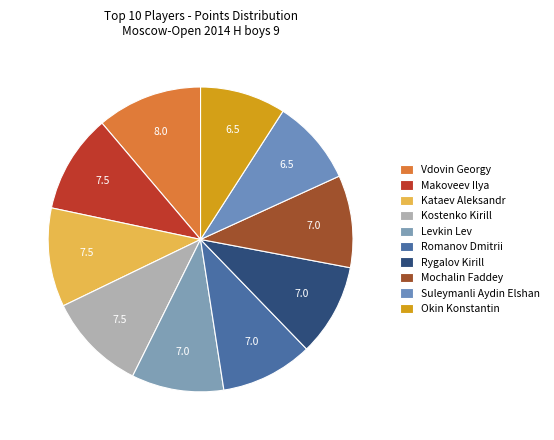

How many segments does this pie chart have?

10